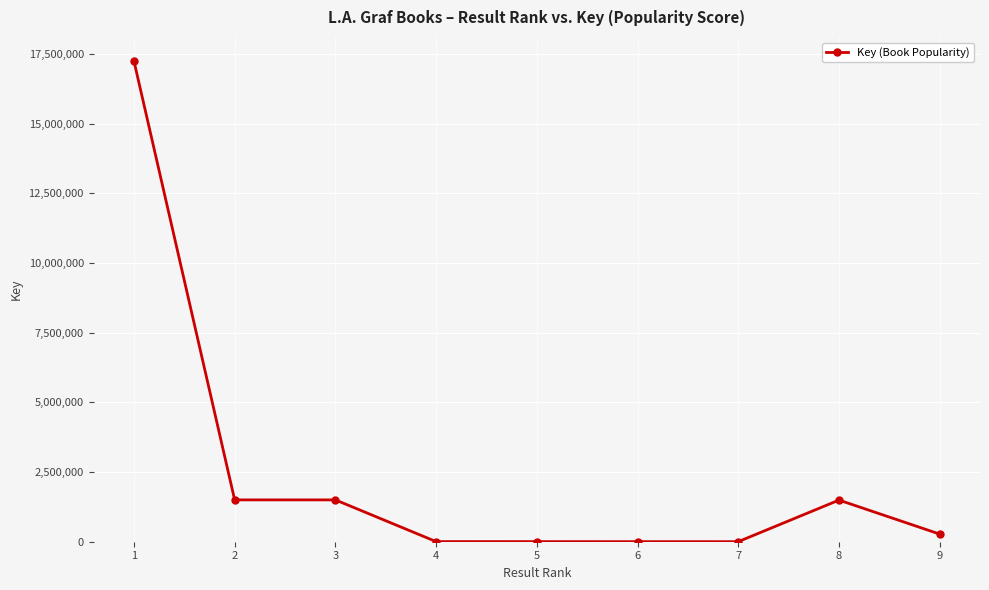

The value at 3 is 1501669. True or false?

True